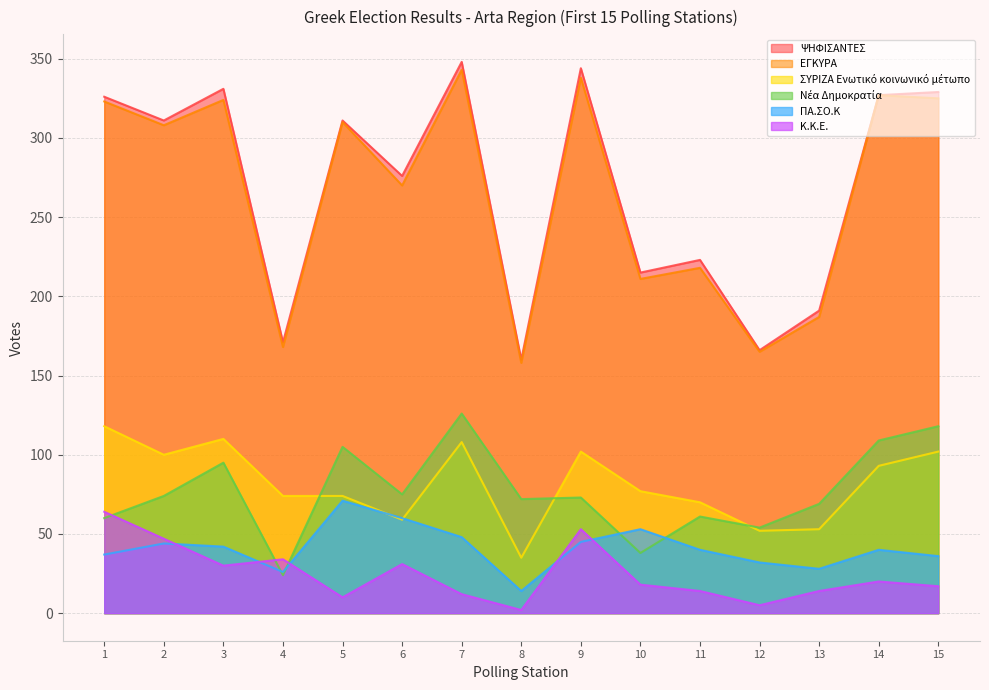

What is the sum of the ΠΑ.ΣΟ.Κ values at 12 and 7?

80